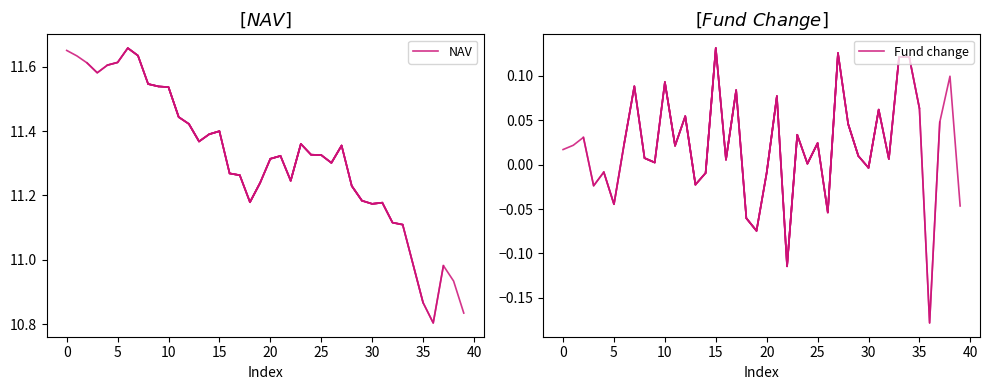

What position from the right is 0?

10